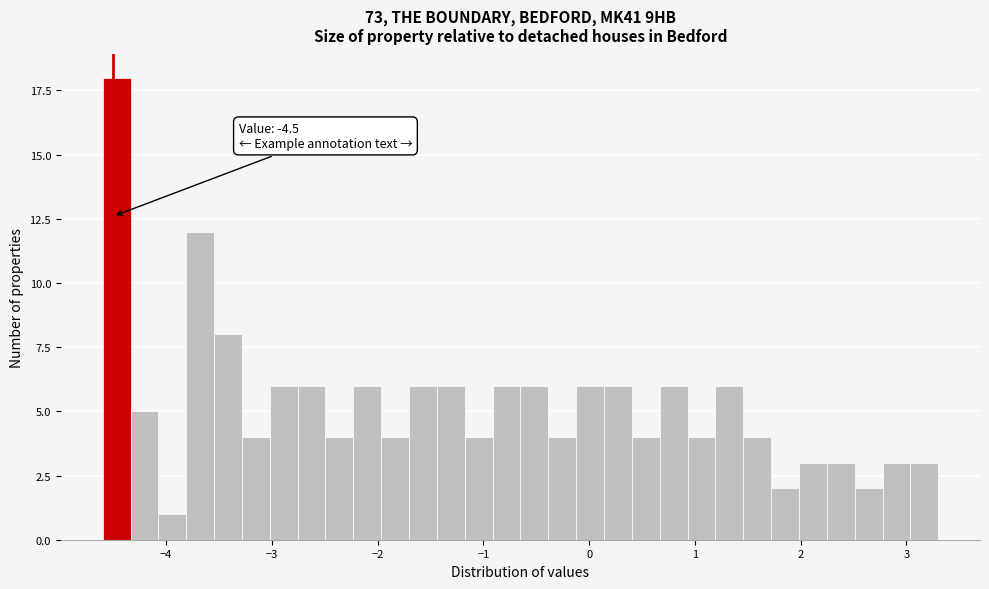

Read against the x-axis, roughly where is the centre of the tallest bar?

-4.5